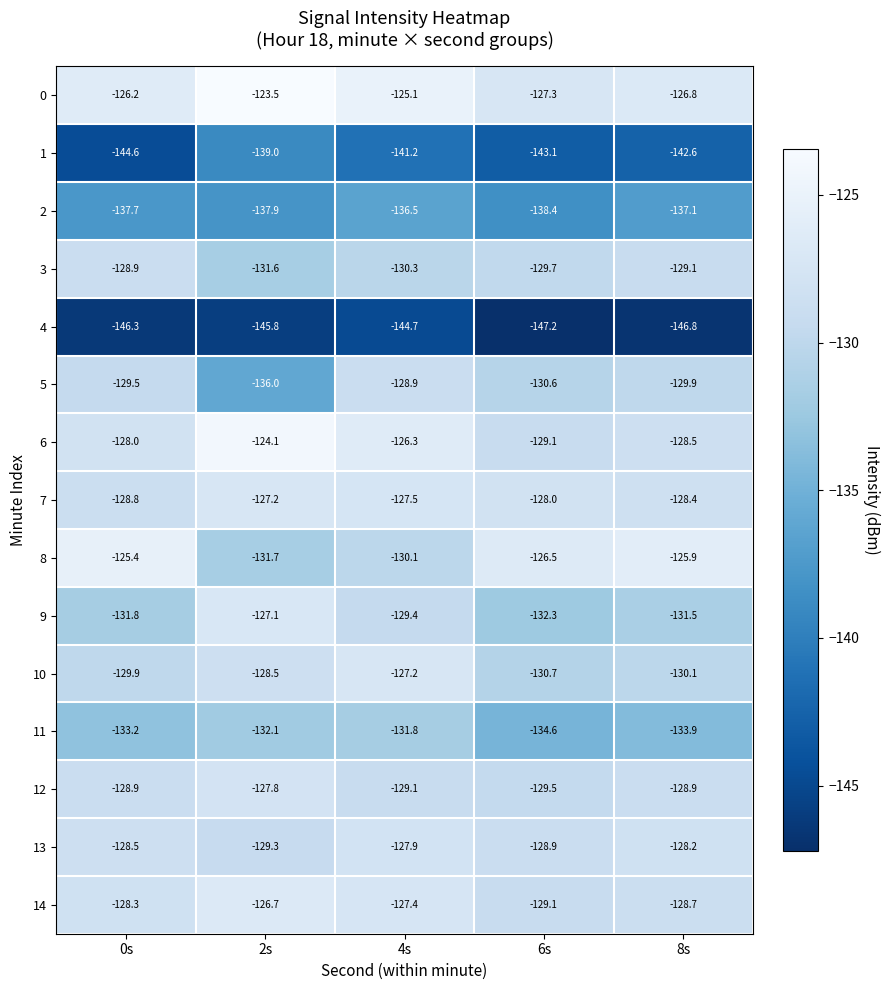

The 14 series shows -128.3 at 0s. True or false?

True